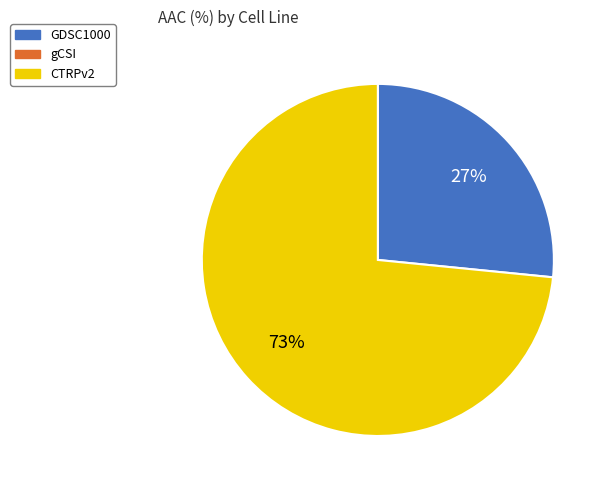

Is there any slice that represents more than half of the pie?

Yes